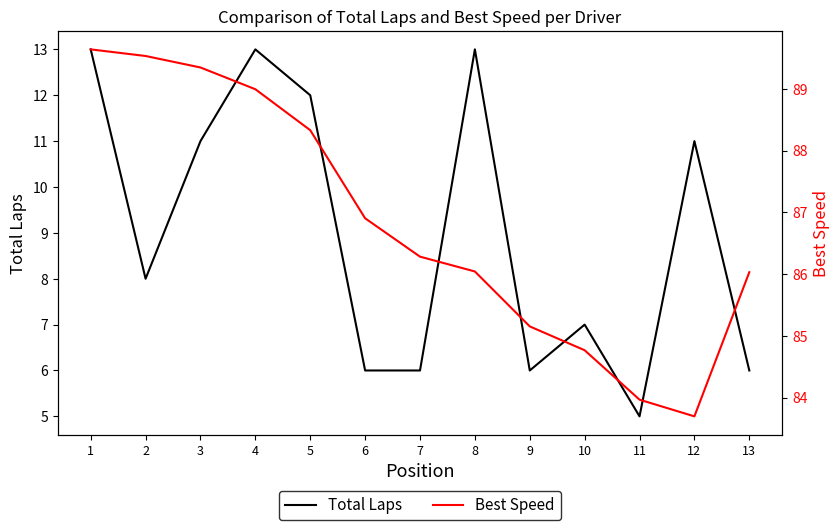

At which category is the sum across all series the highest?

1